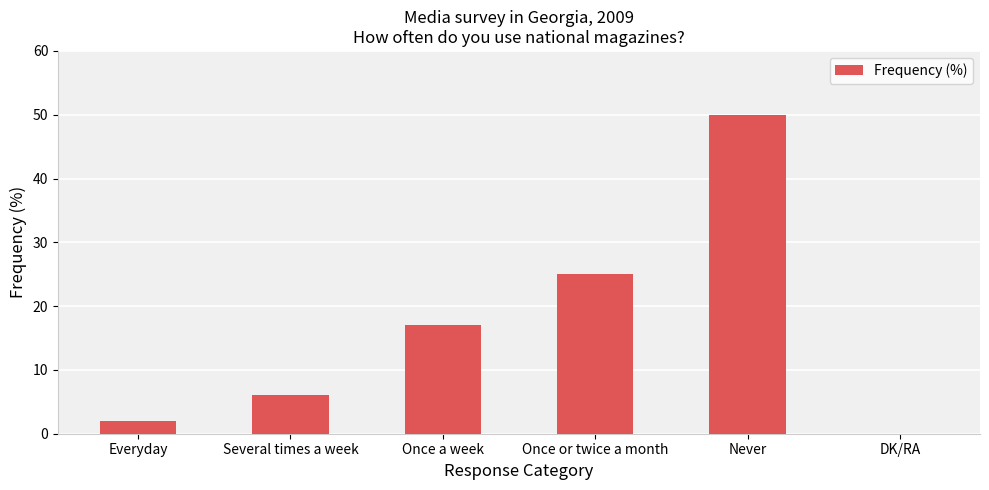

Is it true that the value at DK/RA is -25?

False